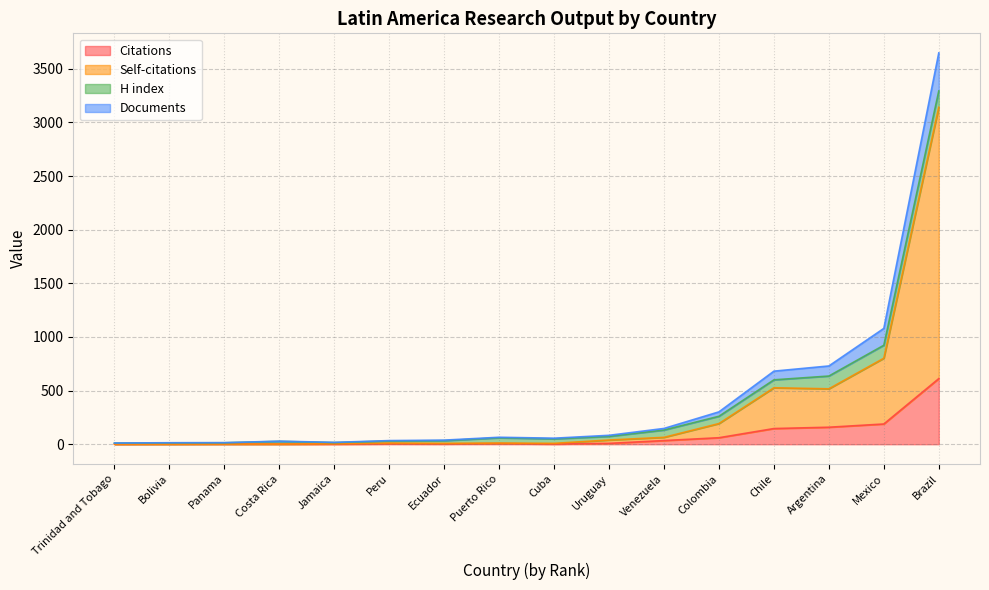

How many lines are shown in the chart?

4